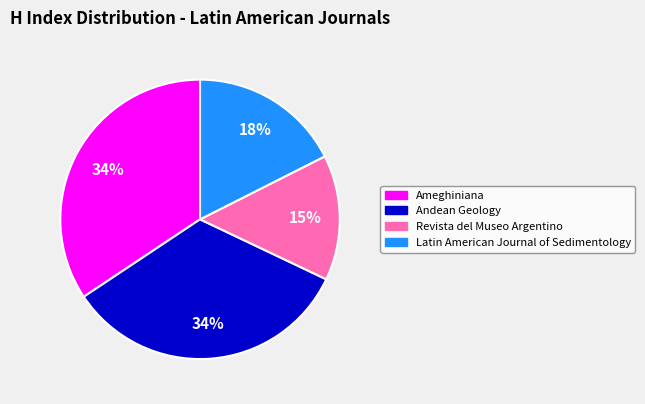

What is the ratio of the value at Andean Geology to the value at Latin American Journal of Sedimentology?

1.9